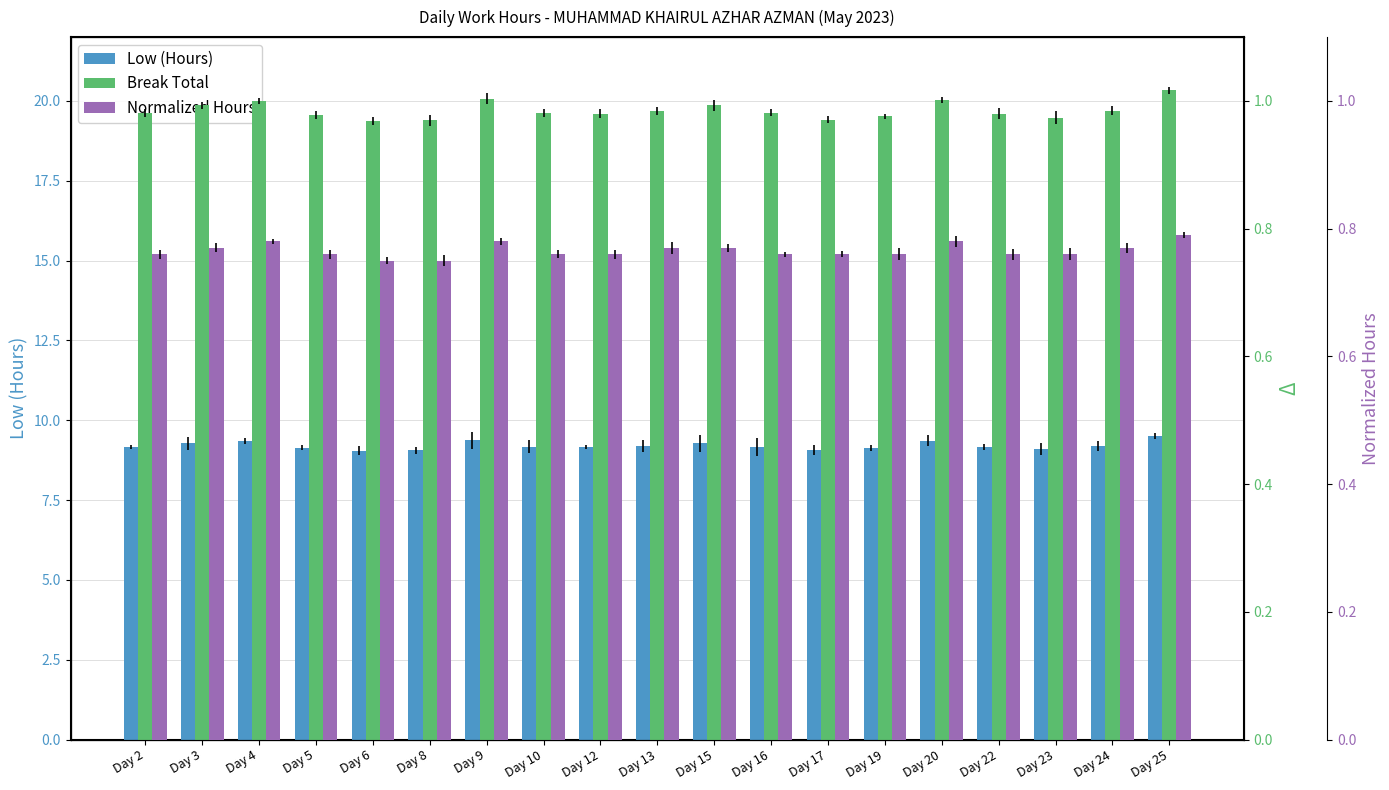

Is the value of Normalized Hours at Day 19 greater than the value of Break Total at Day 20?

No